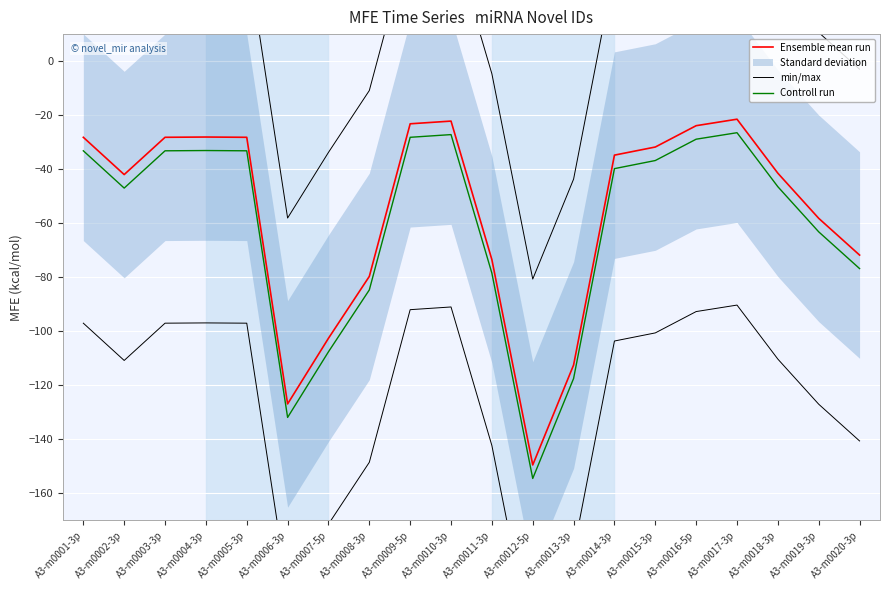

What is the minimum value for Ensemble mean run?

-149.5